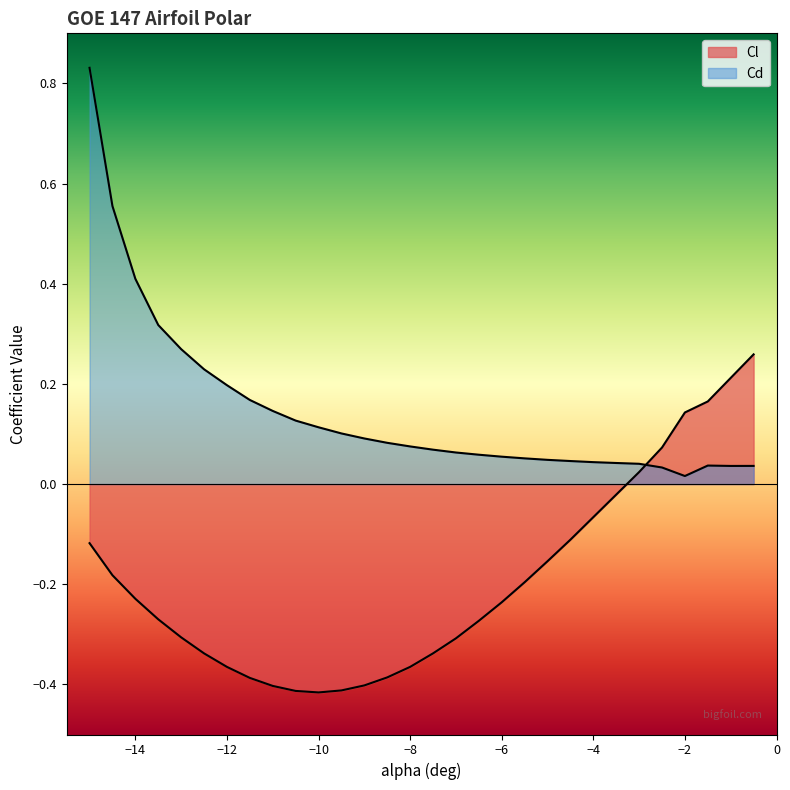

Reading right to left, list all the values displayed in this chart.

Cl: -0.5=0.3	-1=0.2	-1.5=0.2	-2=0.1	-2.5=0.1	-3=0.0	-3.5=-0.0	-4=-0.1	-4.5=-0.1	-5=-0.2	-5.5=-0.2	-6=-0.2	-6.5=-0.3	-7=-0.3	-7.5=-0.3	-8=-0.4	-8.5=-0.4	-9=-0.4	-9.5=-0.4	-10=-0.4	-10.5=-0.4	-11=-0.4	-11.5=-0.4	-12=-0.4	-12.5=-0.3	-13=-0.3	-13.5=-0.3	-14=-0.2	-14.5=-0.2	-15=-0.1
Cd: -0.5=0.0	-1=0.0	-1.5=0.0	-2=0.0	-2.5=0.0	-3=0.0	-3.5=0.0	-4=0.0	-4.5=0.0	-5=0.0	-5.5=0.1	-6=0.1	-6.5=0.1	-7=0.1	-7.5=0.1	-8=0.1	-8.5=0.1	-9=0.1	-9.5=0.1	-10=0.1	-10.5=0.1	-11=0.1	-11.5=0.2	-12=0.2	-12.5=0.2	-13=0.3	-13.5=0.3	-14=0.4	-14.5=0.6	-15=0.8